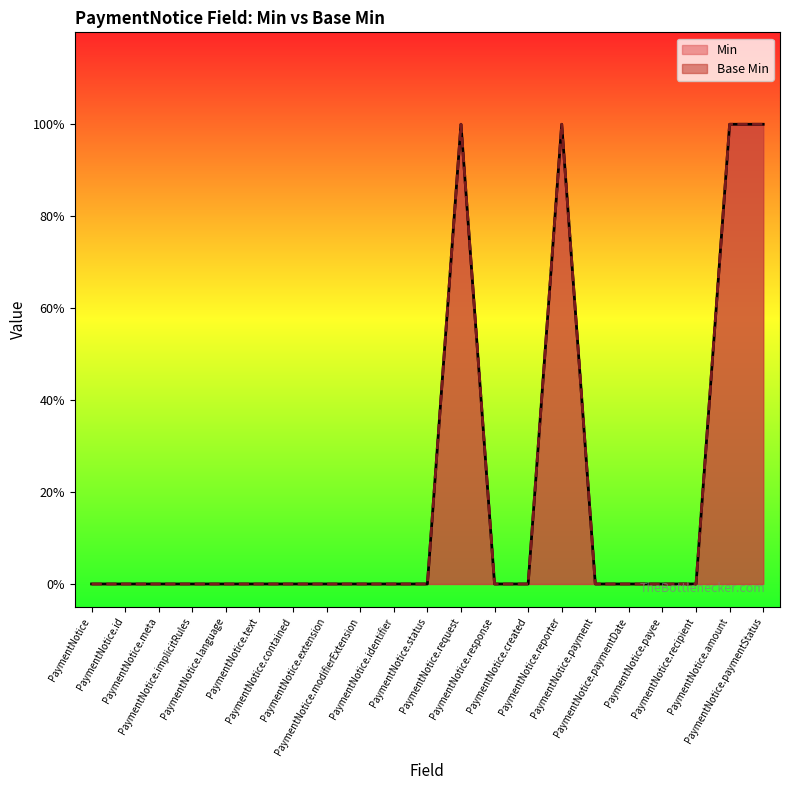

How many positive values does the Base Min series have?

4